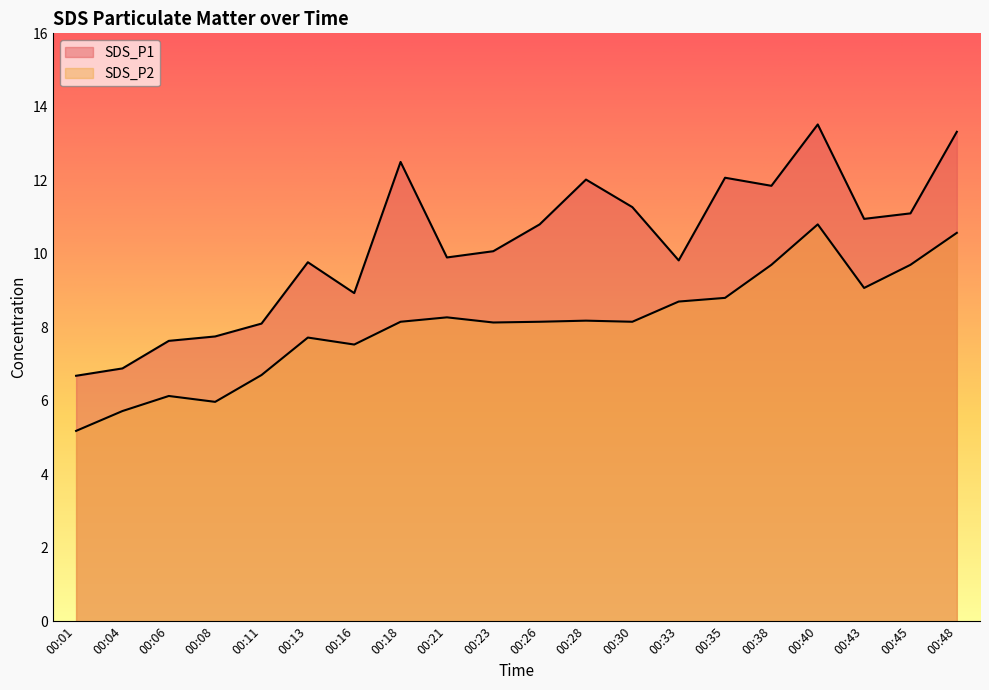

What value does the SDS_P2 series have at 00:13?

7.7